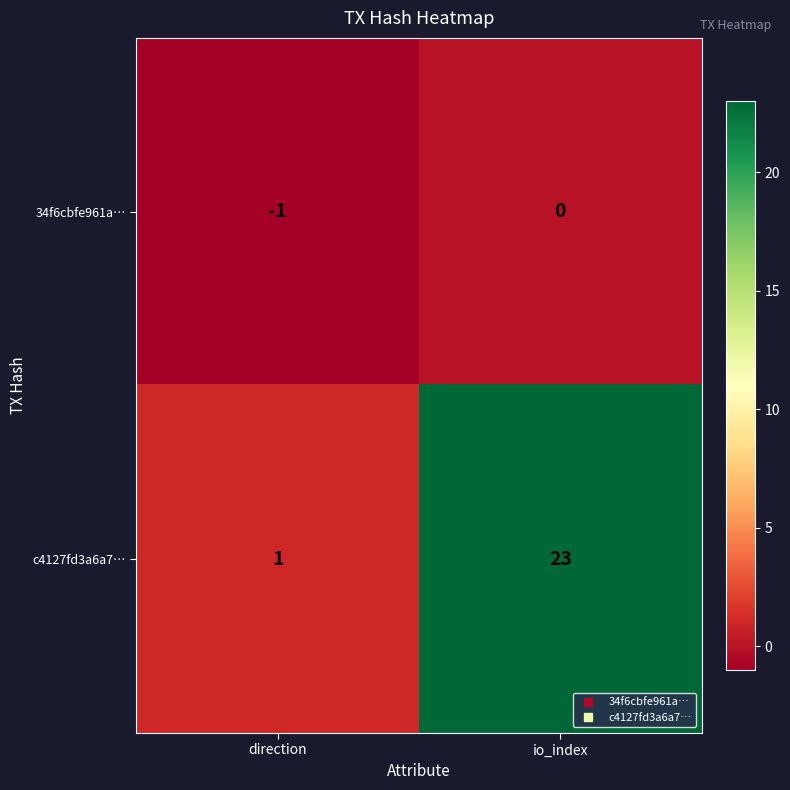

Is it true that c4127fd3a6a7… equals 11 at io_index?

False